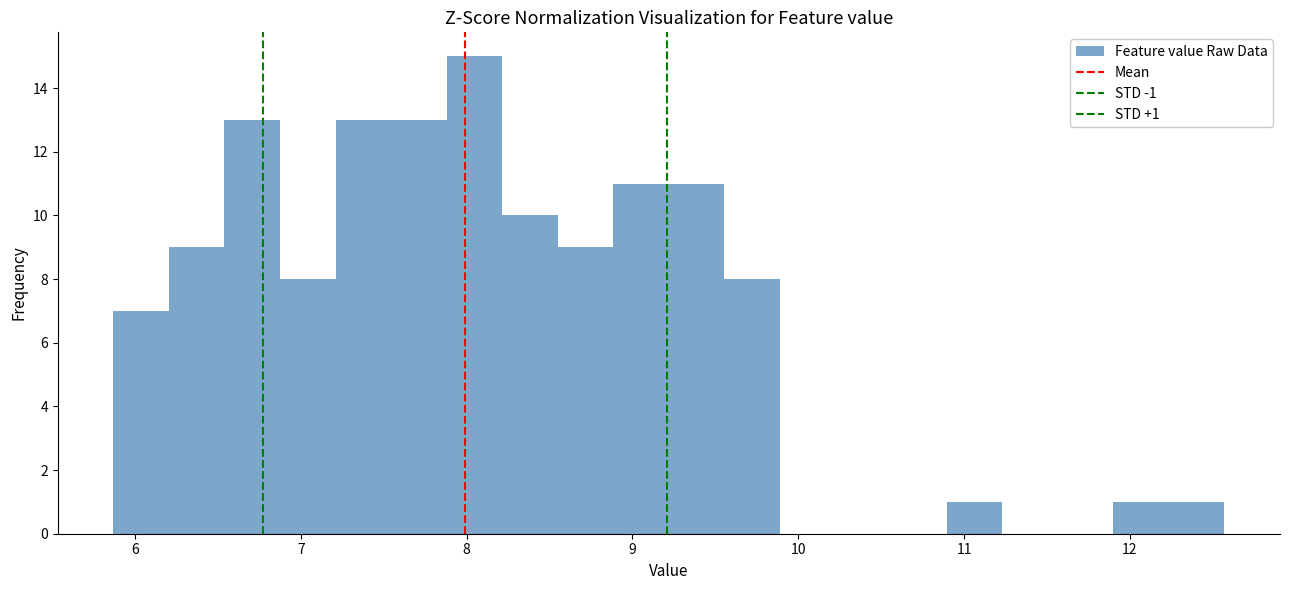

Around what value on the x-axis is the tallest bar? Give the approximate position of its centre, as read against the axis.

8.0